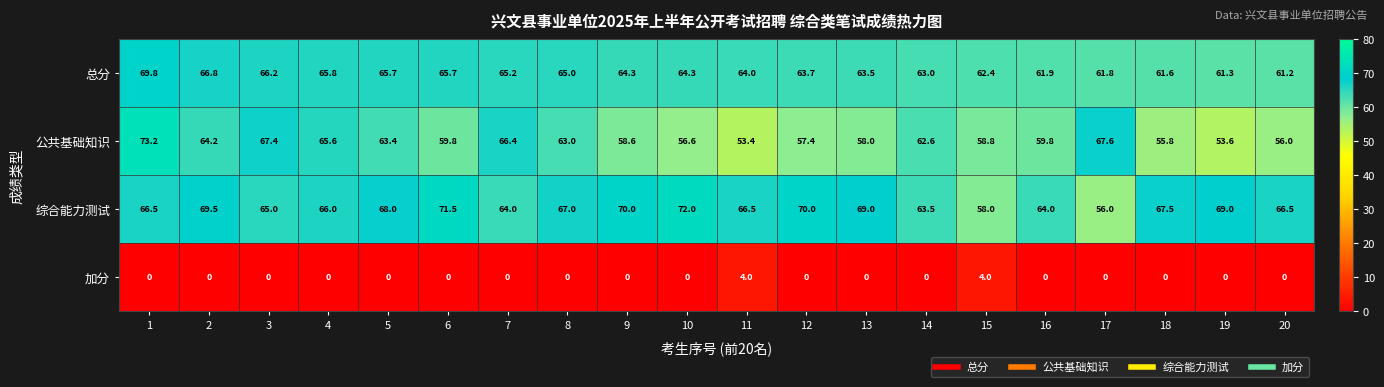

What is the difference between the 公共基础知识 values at 8 and 16?

3.2